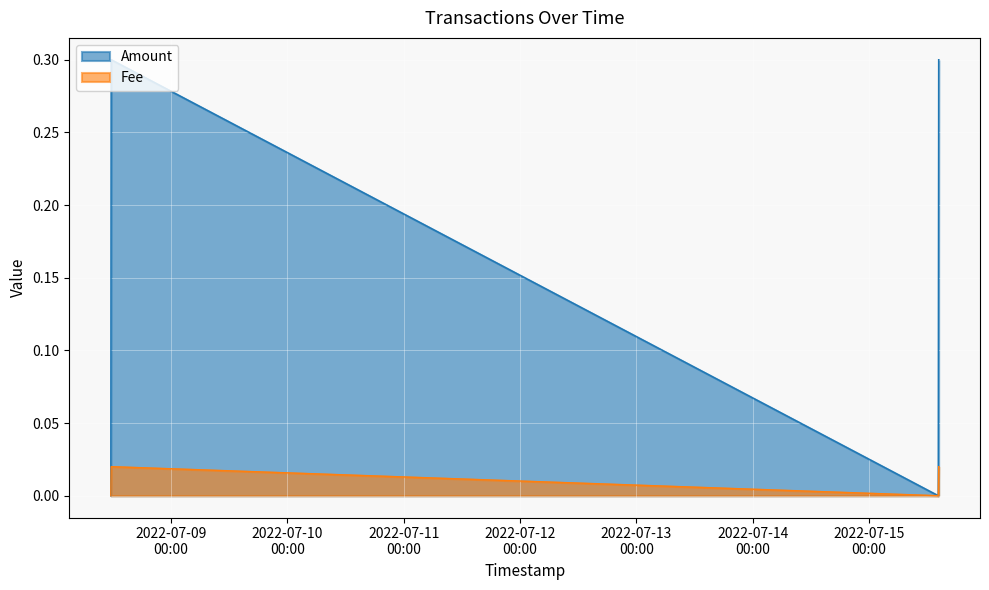

Where is Fee nearest to the value 0?

2022-07-08 11:33:09